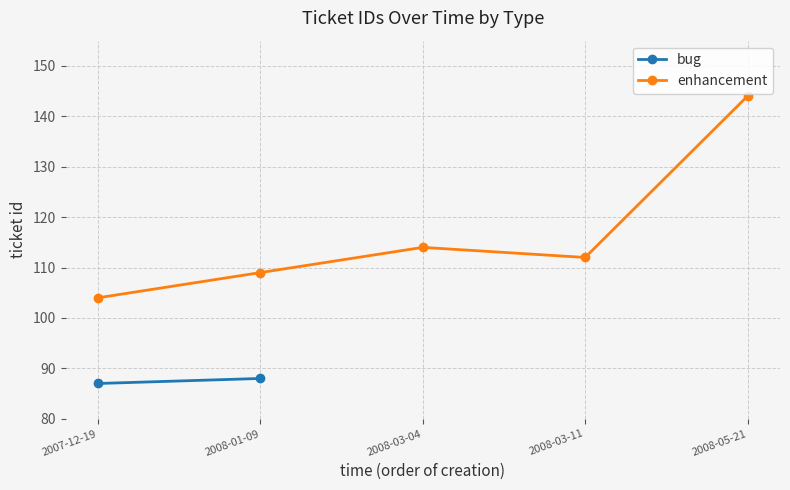

Which label corresponds to the largest value in the chart?

2008-05-21